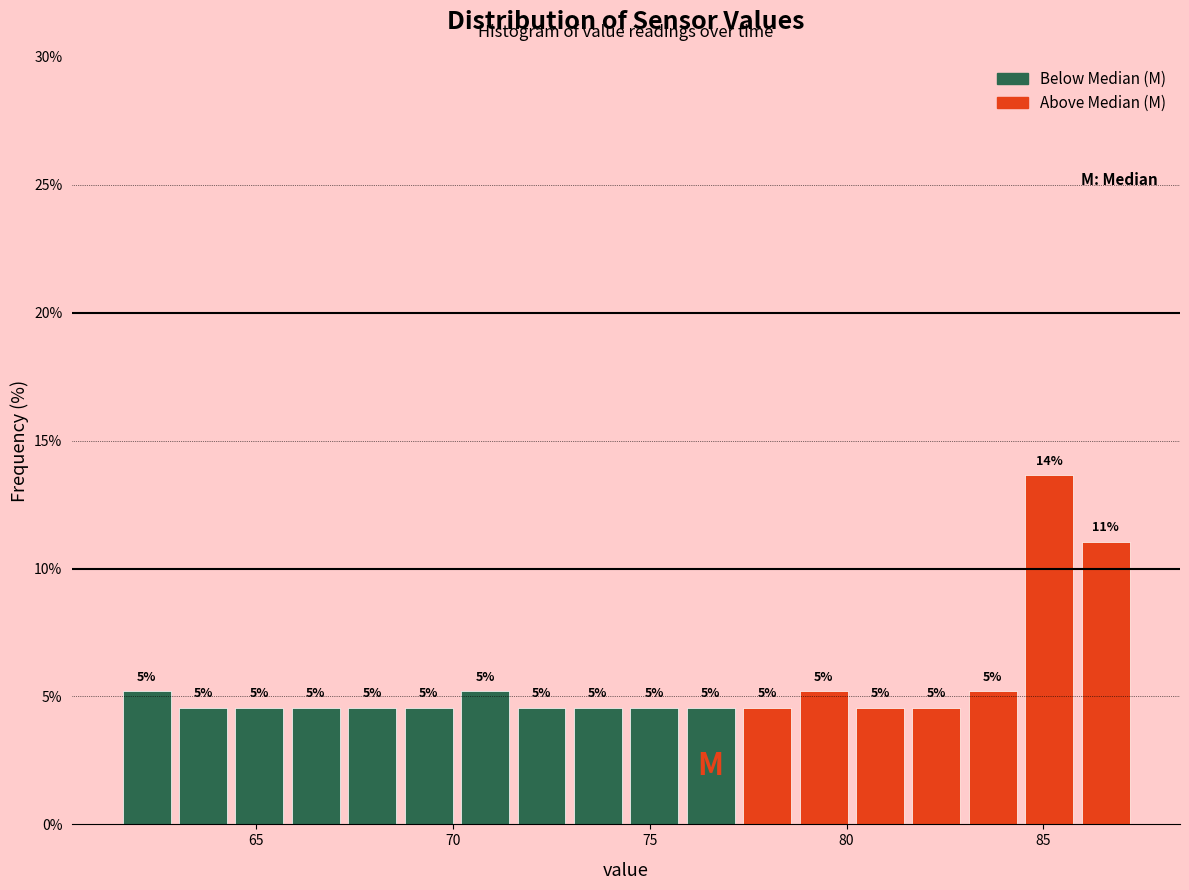

Around what value on the x-axis is the tallest bar? Give the approximate position of its centre, as read against the axis.

85.0